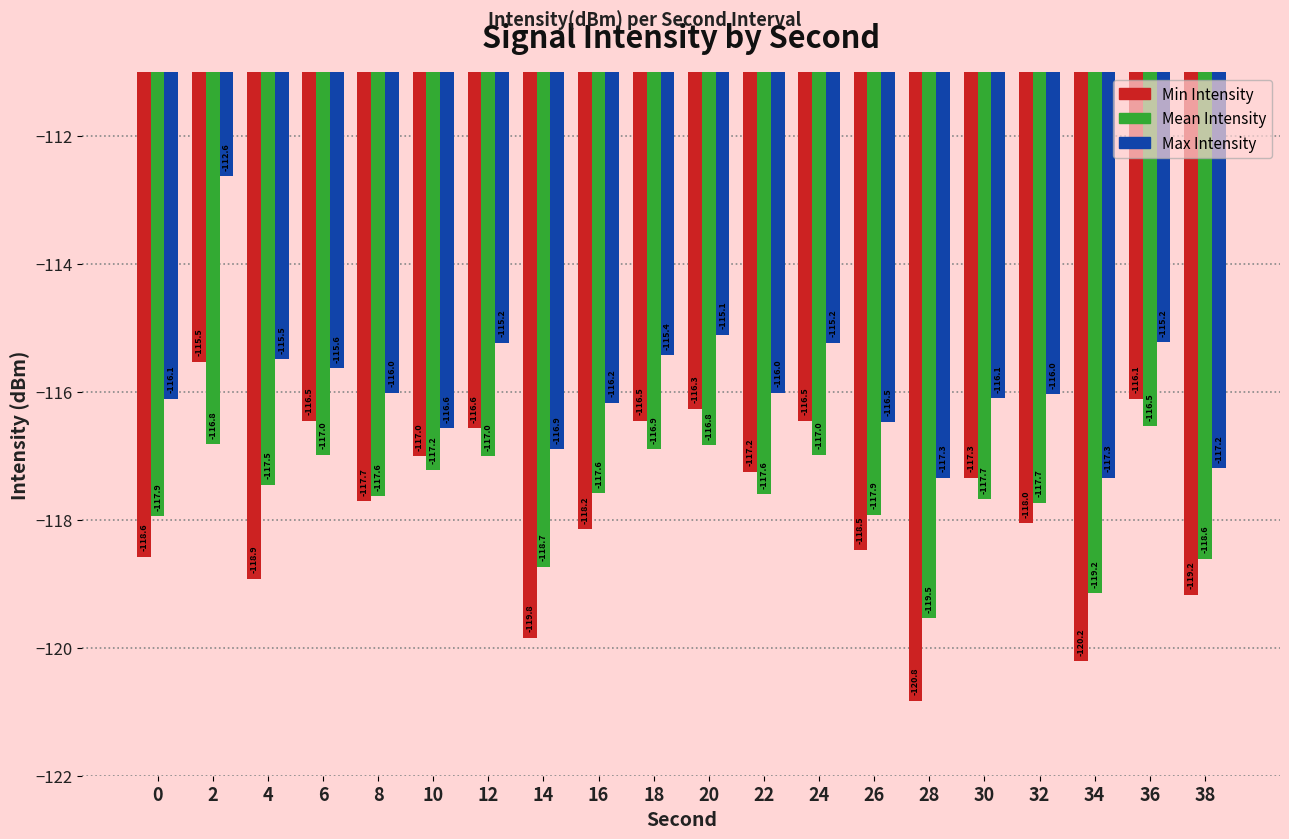

Where is Max Intensity nearest to the value -114?

20